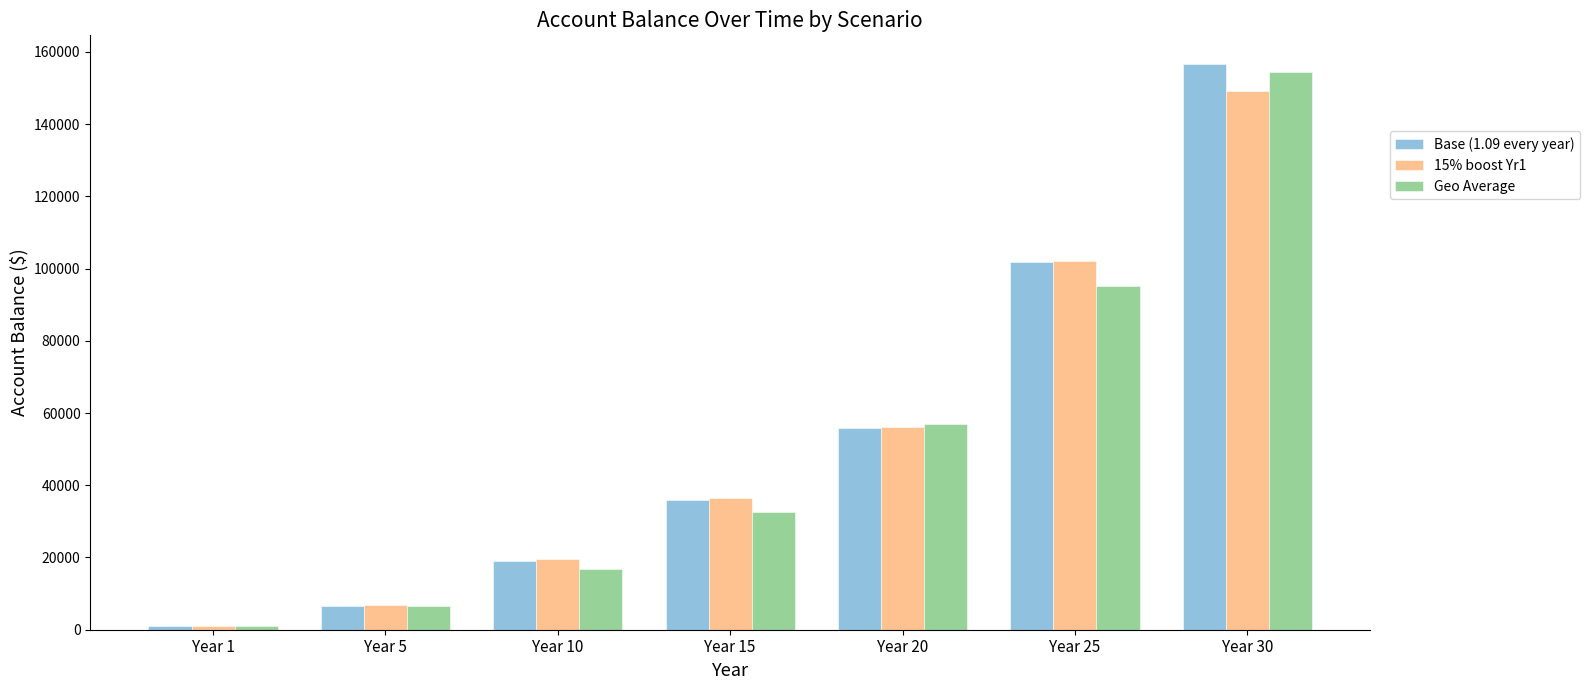

Which series has the largest range (max minus min)?

Base (1.09 every year)